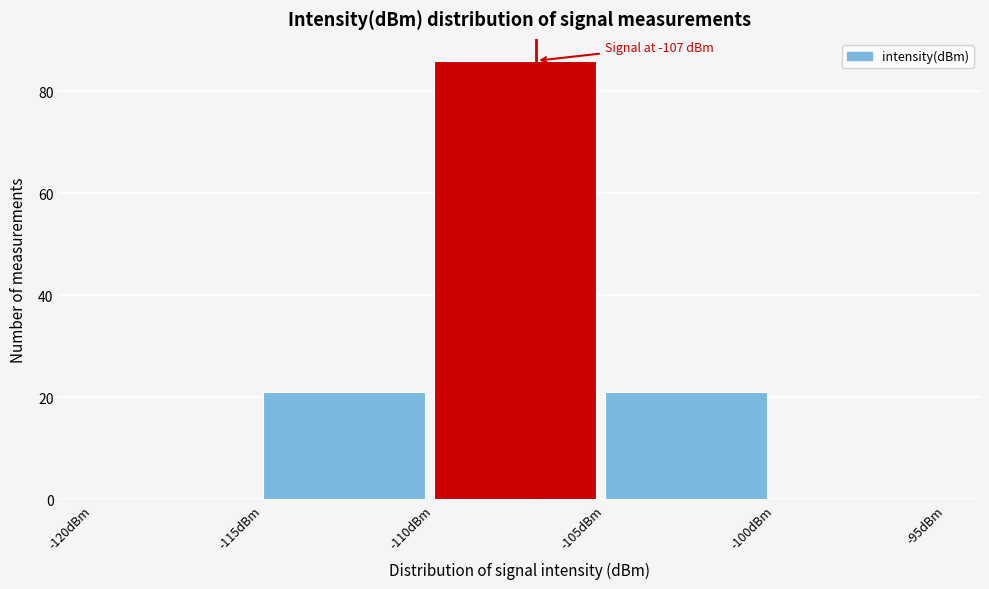

Which range on the x-axis has the tallest bar?

-110 to -105